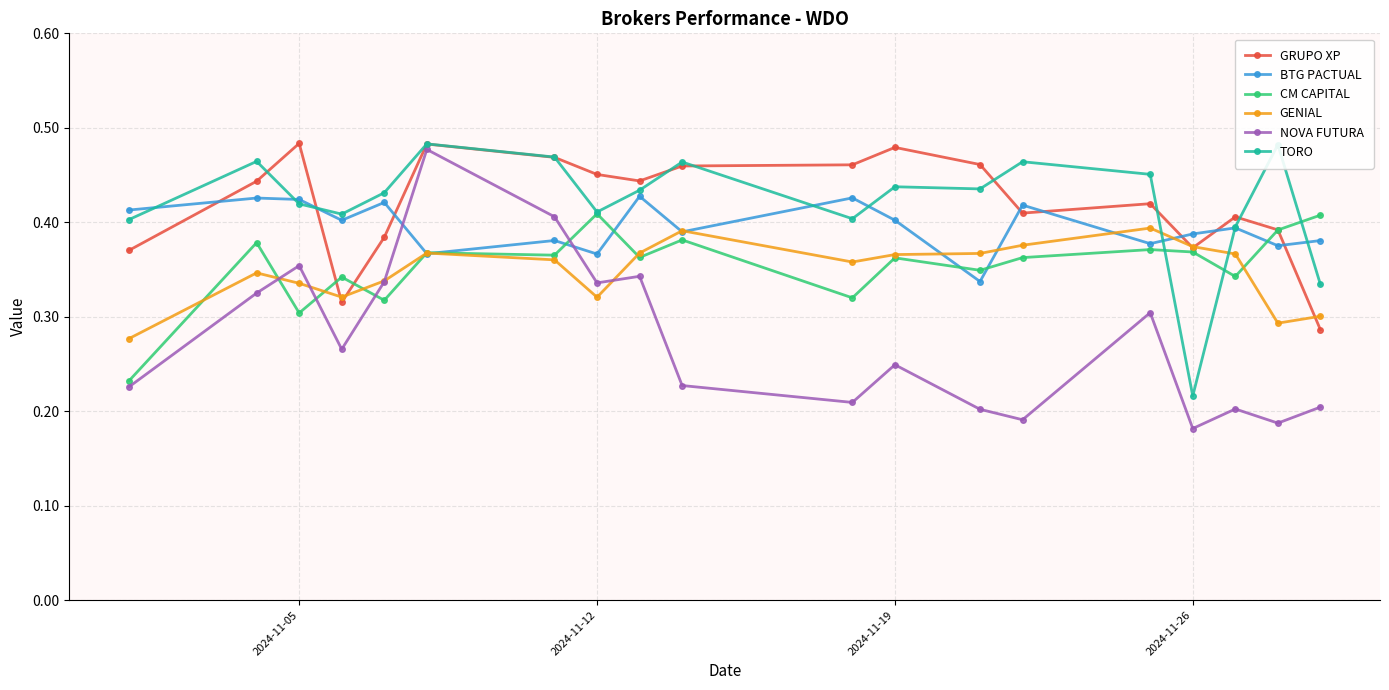

True or false: GENIAL has more than 1 points higher than both neighbors.

True